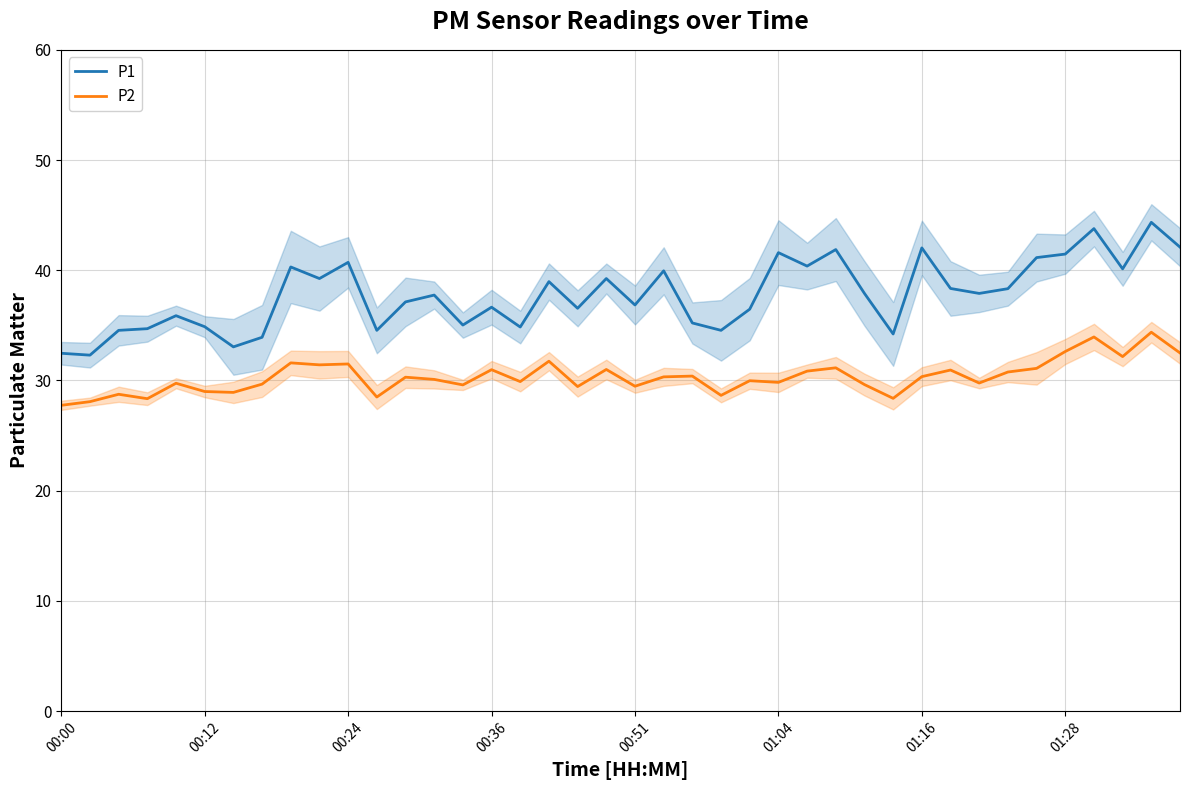

Which category has the lowest value across all series?

00:00